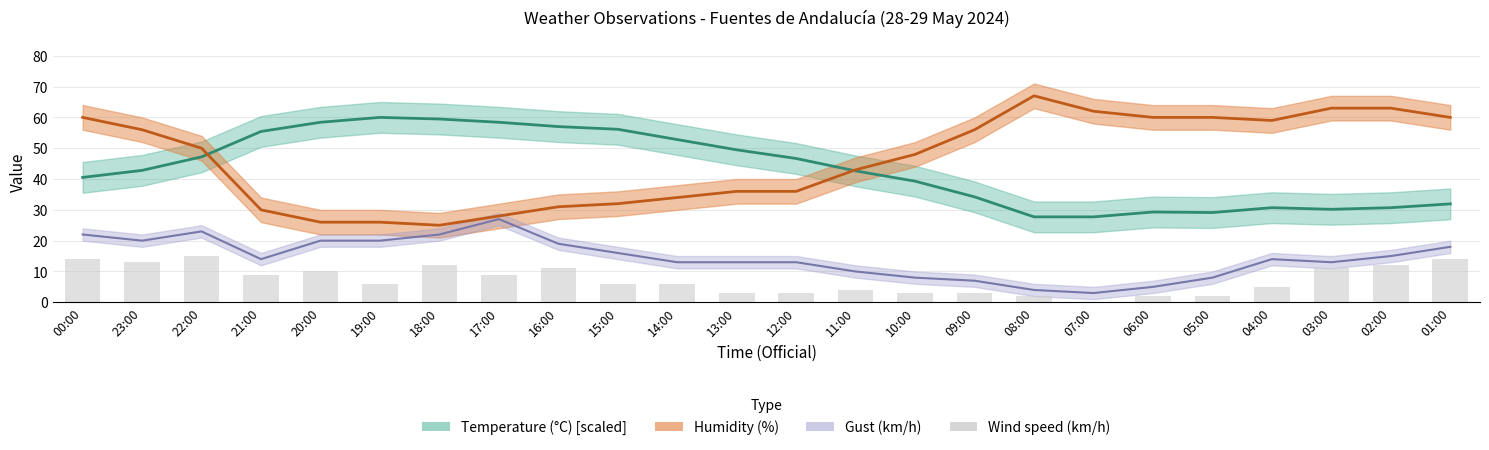

Is it true that the value at 03:00 is 11?

True